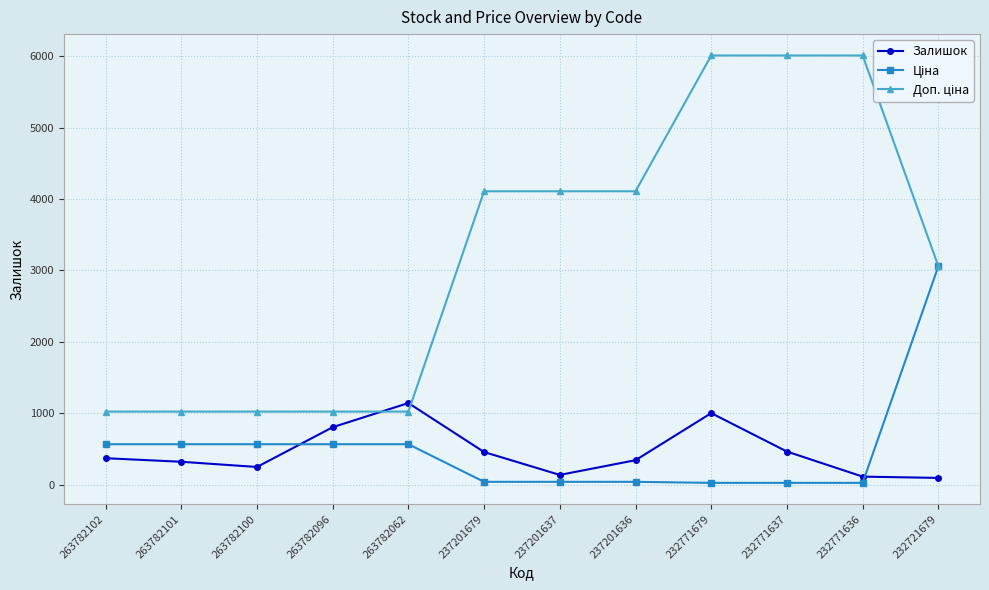

True or false: Залишок has more than 1 interior local peaks.

True